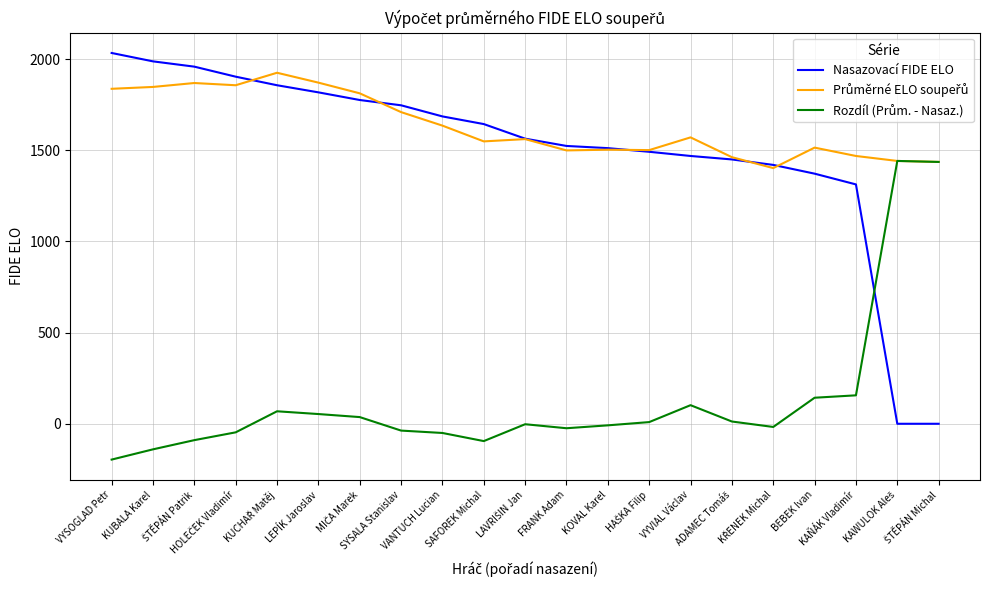

What is the maximum value shown in the chart?

2034.0